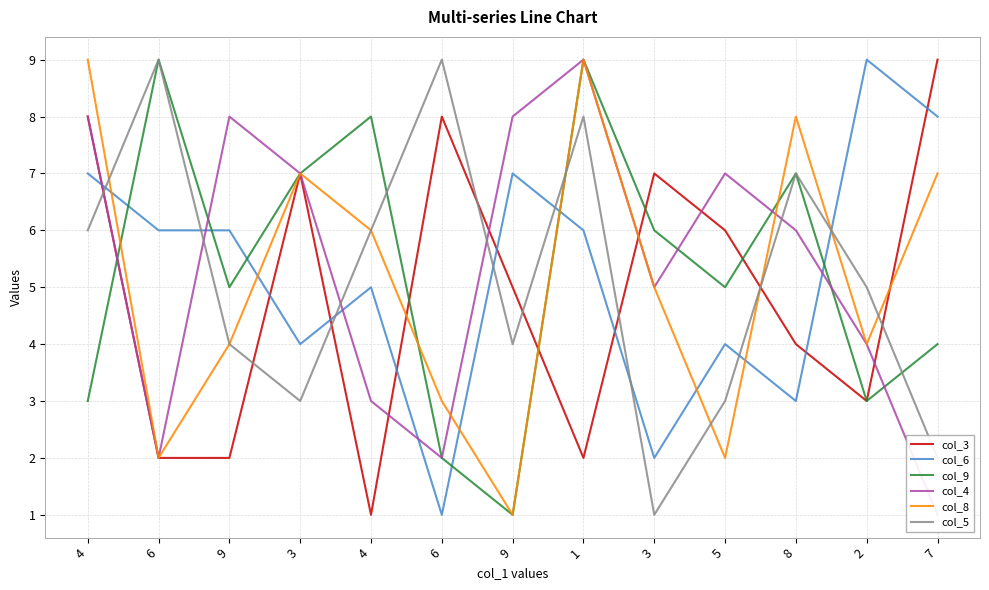

Is it true that col_5 equals 4 at 8?

False